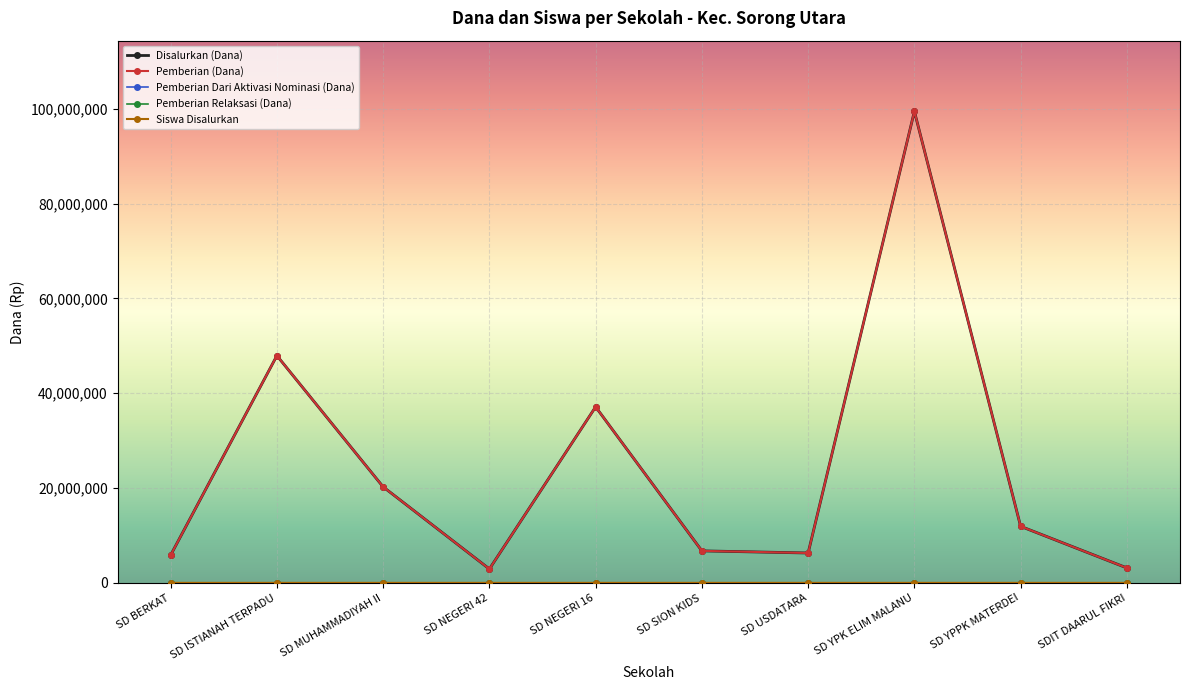

Where does the Disalurkan (Dana) series first go above 11925000?

SD ISTIANAH TERPADU